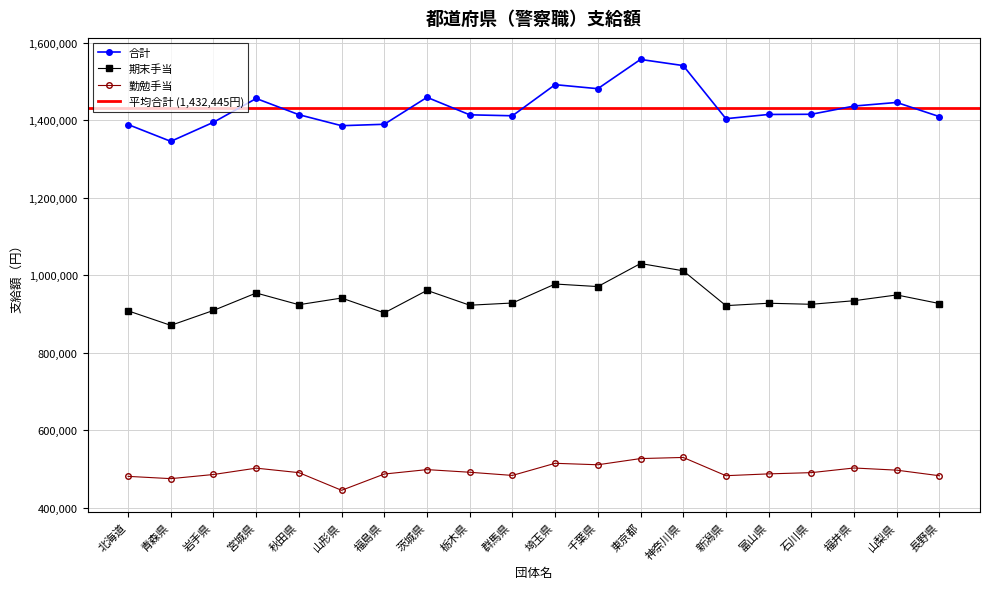

The 期末手当 series shows 1442077 at 東京都. True or false?

False